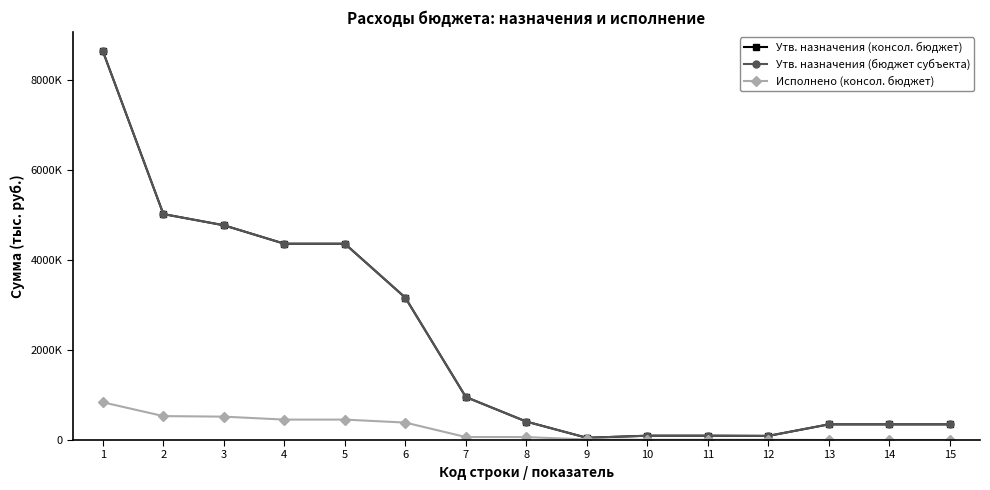

At 12, list the series in order from largest to smallest.

Утв. назначения (консол. бюджет), Утв. назначения (бюджет субъекта), Исполнено (консол. бюджет)